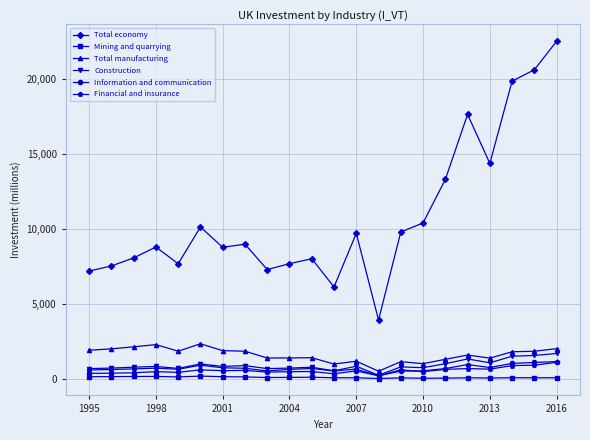

At how many categories does at least one series exceed 6872?

20